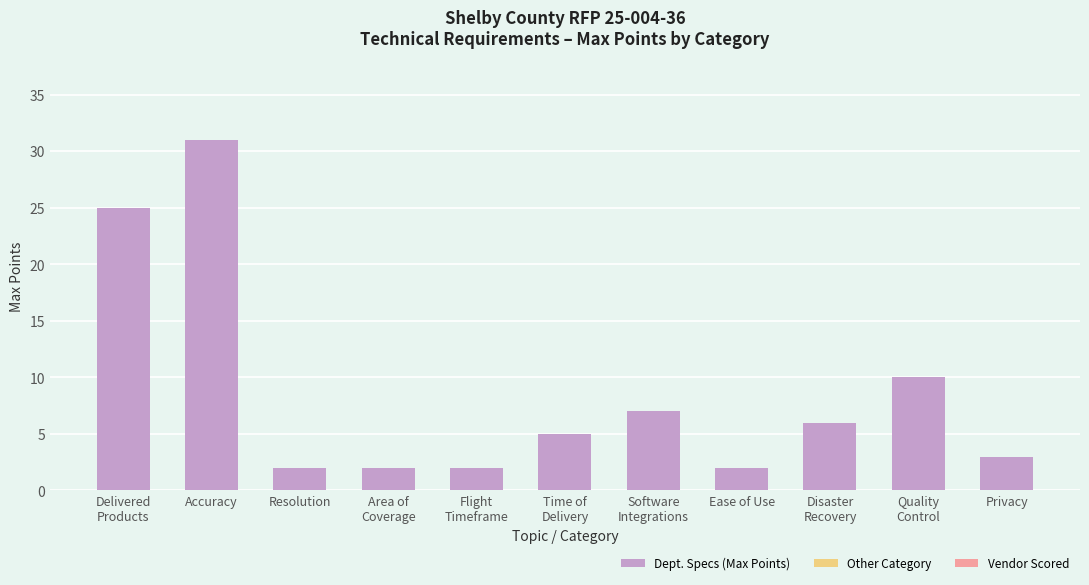

What is the ratio of the value at Privacy to the value at Resolution?

1.5